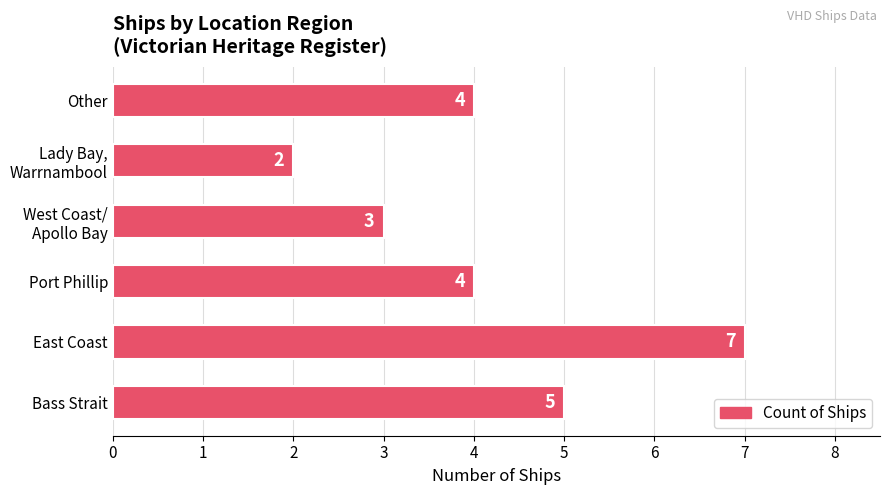

The chart shows a value of 7 at East Coast. True or false?

True